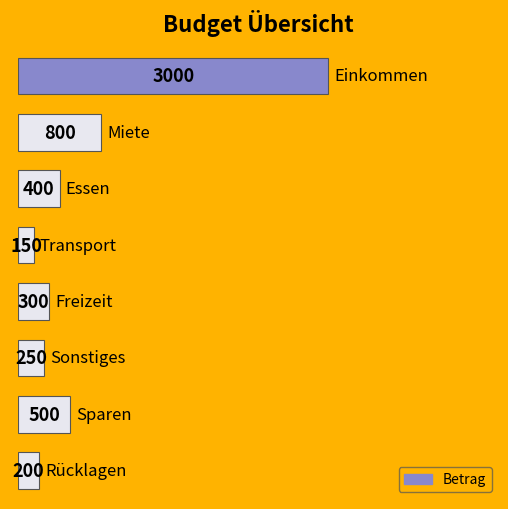

What is the maximum value shown in the chart?

3000